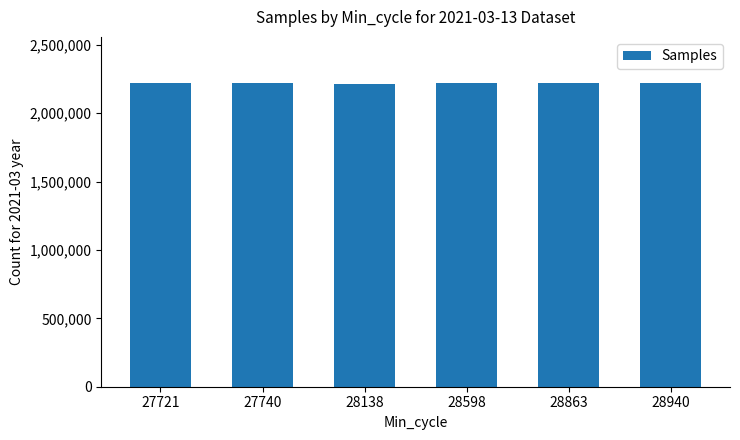

What is the average value?

2219155